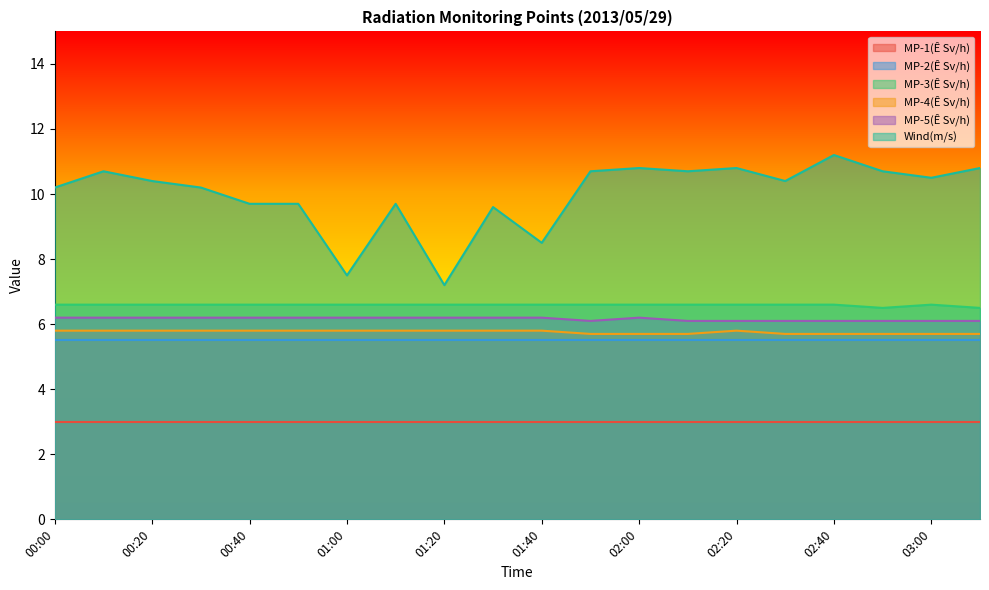

Which series has the largest range (max minus min)?

Wind(m/s)